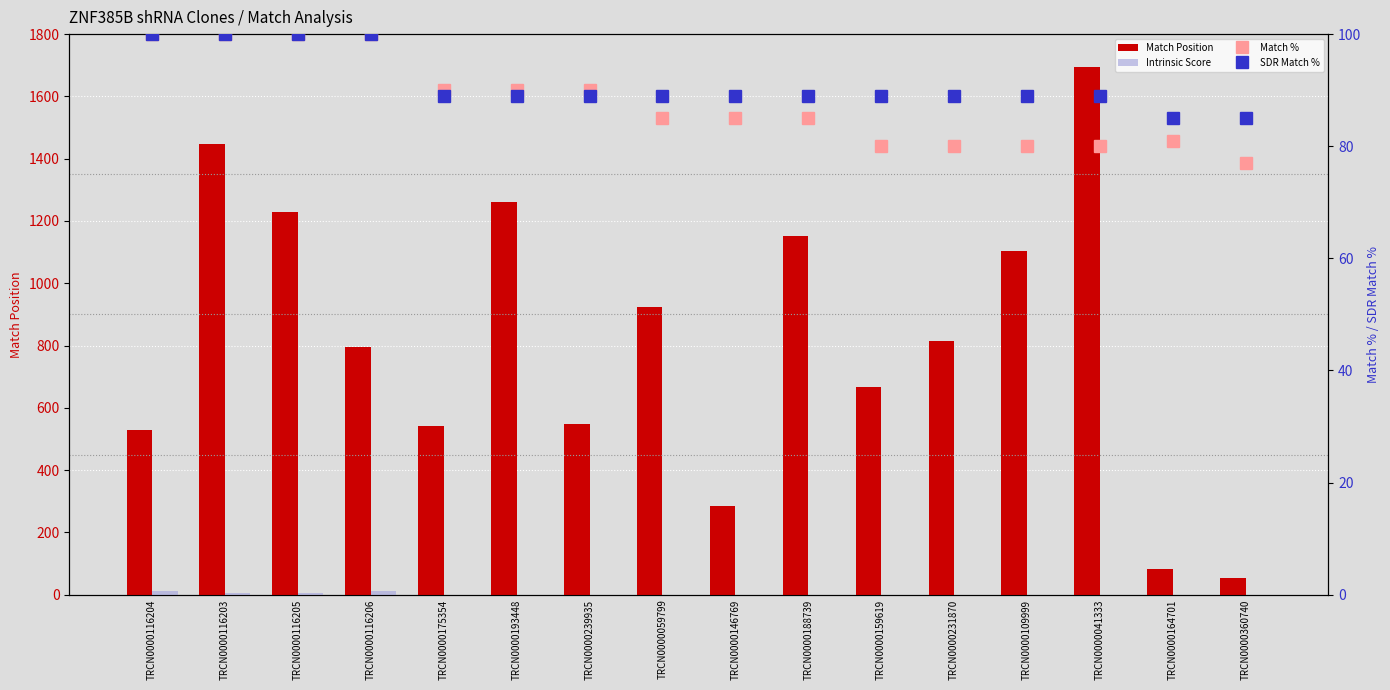

Reading left to right, list all the values displayed in this chart.

Match Position: TRCN0000116204=528.0	TRCN0000116203=1446.0	TRCN0000116205=1230.0	TRCN0000116206=795.0	TRCN0000175354=540.0	TRCN0000193448=1262.0	TRCN0000239935=547.0	TRCN0000059799=925.0	TRCN0000146769=286.0	TRCN0000188739=1152.0	TRCN0000159619=667.0	TRCN0000231870=815.0	TRCN0000109999=1102.0	TRCN0000041333=1693.0	TRCN0000164701=83.0	TRCN0000360740=53.0
Intrinsic Score: TRCN0000116204=13.2	TRCN0000116203=5.0	TRCN0000116205=5.0	TRCN0000116206=13.2	TRCN0000175354=0.0	TRCN0000193448=0.0	TRCN0000239935=0.0	TRCN0000059799=0.0	TRCN0000146769=0.0	TRCN0000188739=0.0	TRCN0000159619=0.0	TRCN0000231870=0.0	TRCN0000109999=0.0	TRCN0000041333=0.0	TRCN0000164701=0.0	TRCN0000360740=0.0
Match %: TRCN0000116204=100.0	TRCN0000116203=100.0	TRCN0000116205=100.0	TRCN0000116206=100.0	TRCN0000175354=90.0	TRCN0000193448=90.0	TRCN0000239935=90.0	TRCN0000059799=85.0	TRCN0000146769=85.0	TRCN0000188739=85.0	TRCN0000159619=80.0	TRCN0000231870=80.0	TRCN0000109999=80.0	TRCN0000041333=80.0	TRCN0000164701=81.0	TRCN0000360740=77.0
SDR Match %: TRCN0000116204=100.0	TRCN0000116203=100.0	TRCN0000116205=100.0	TRCN0000116206=100.0	TRCN0000175354=89.0	TRCN0000193448=89.0	TRCN0000239935=89.0	TRCN0000059799=89.0	TRCN0000146769=89.0	TRCN0000188739=89.0	TRCN0000159619=89.0	TRCN0000231870=89.0	TRCN0000109999=89.0	TRCN0000041333=89.0	TRCN0000164701=85.0	TRCN0000360740=85.0